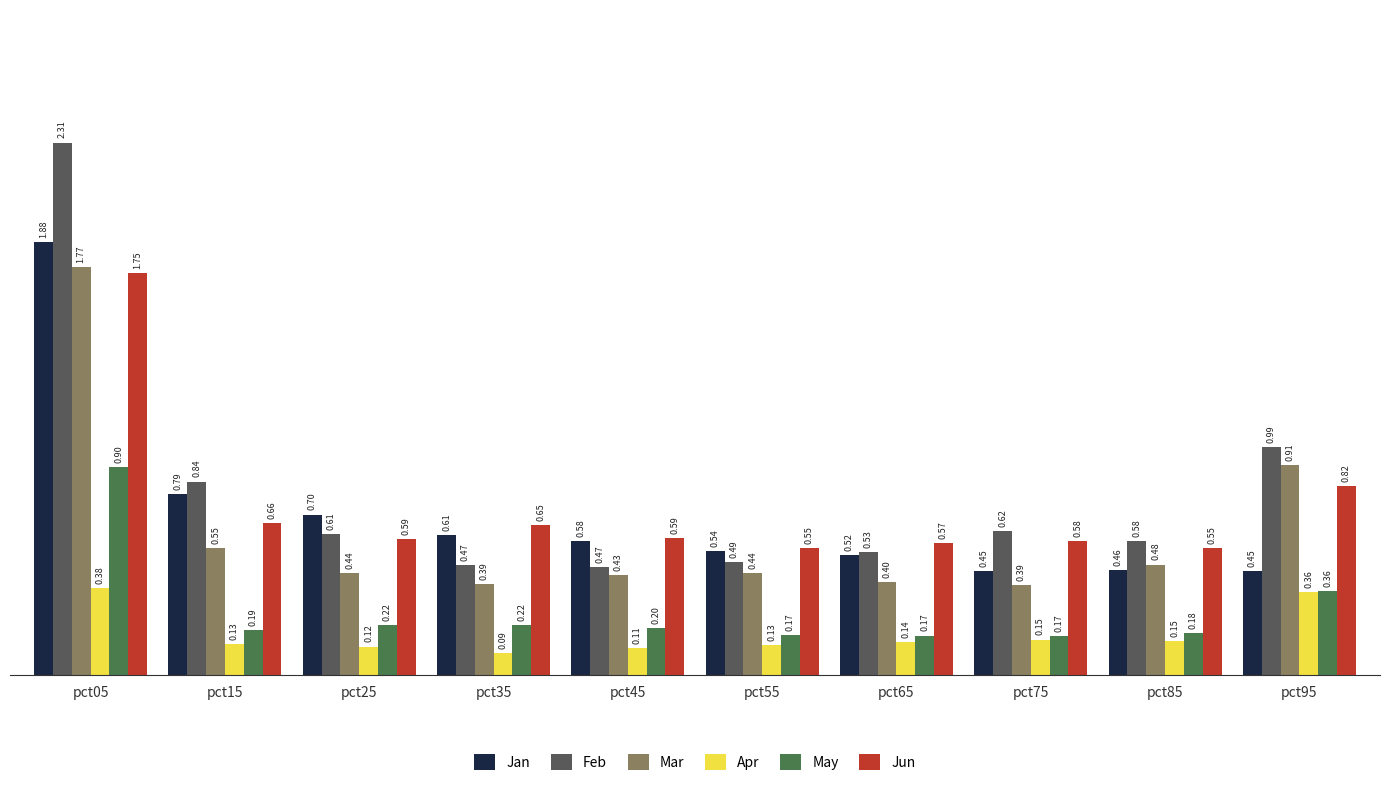

At pct05, list the series in order from smallest to largest.

Apr, May, Jun, Mar, Jan, Feb